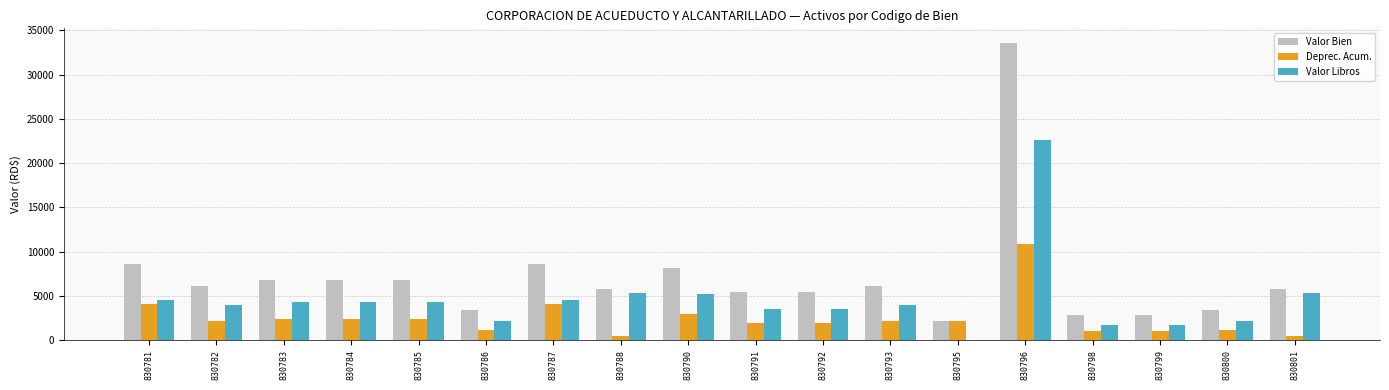

What value does the Valor Libros series have at 830787?

4545.8